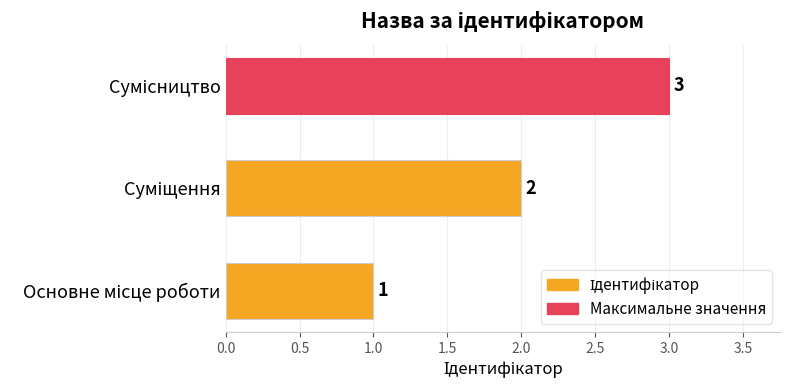

What is the greatest value displayed?

3